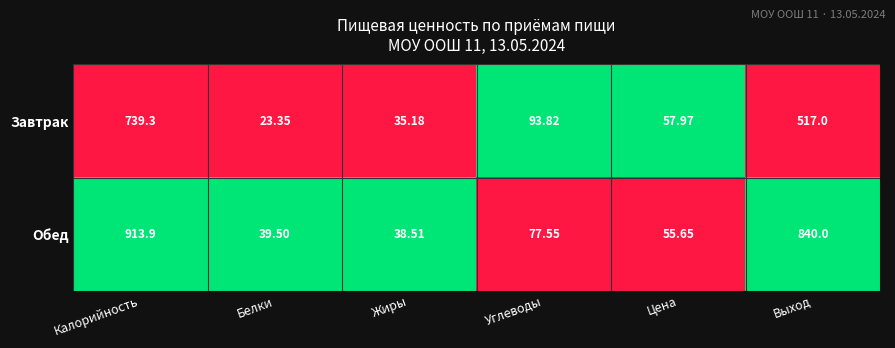

How many series are shown in this chart?

2